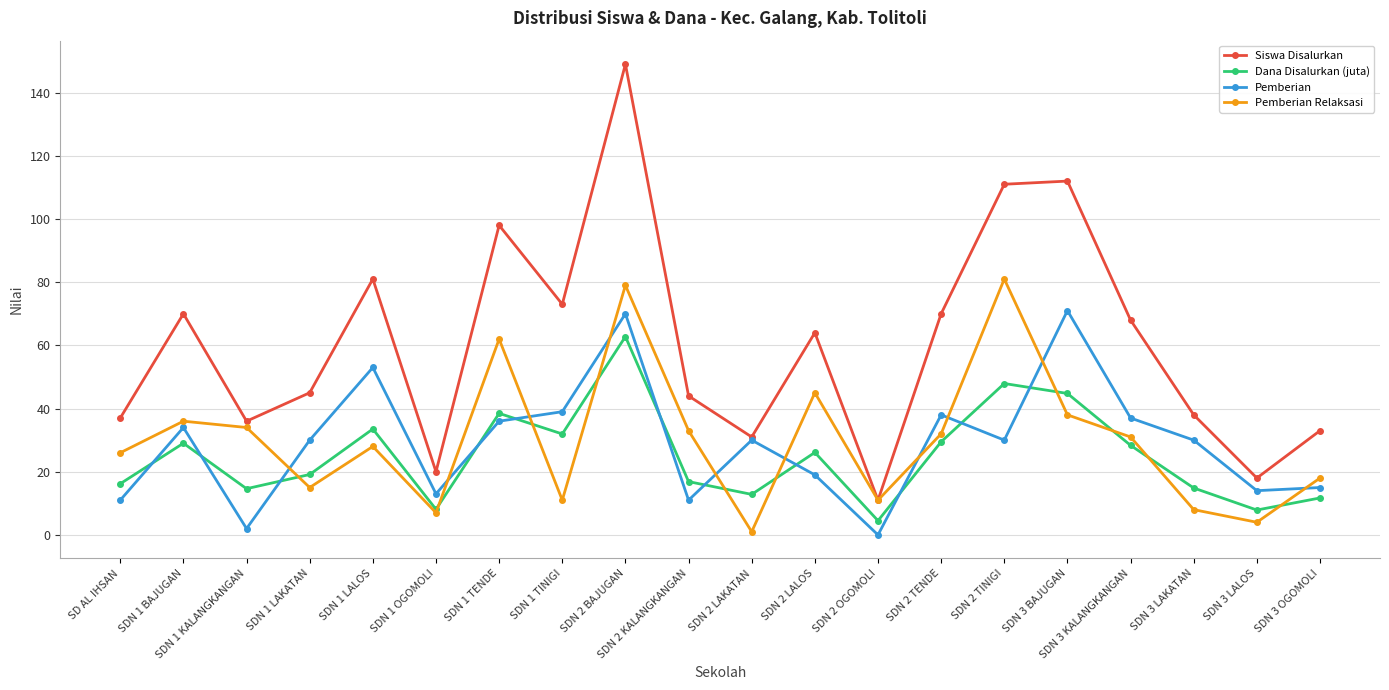

What is the label of the 10th point from the right?

SDN 2 LAKATAN